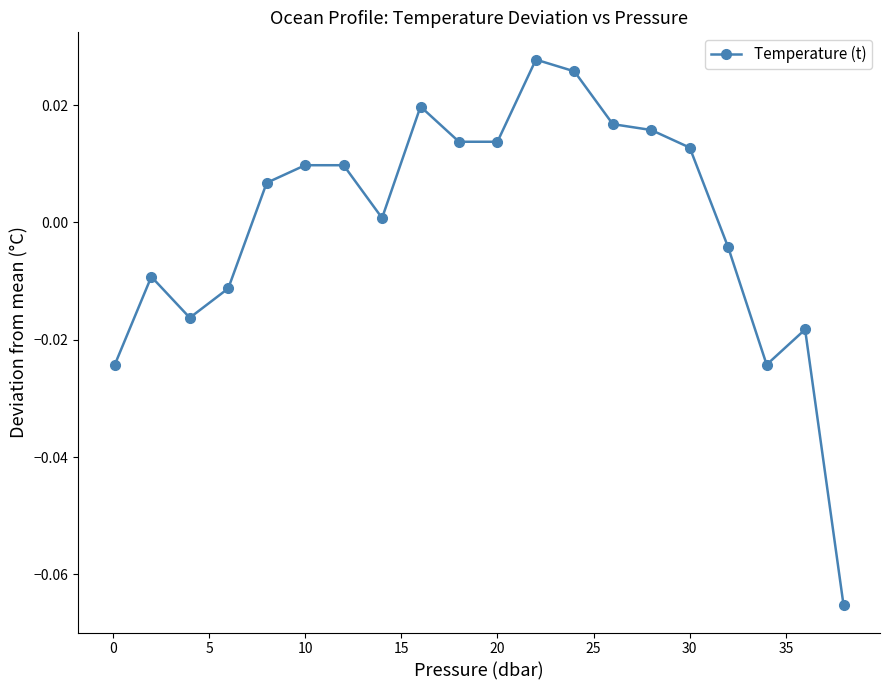

True or false: there are more than 0 points higher than both neighbors.

True